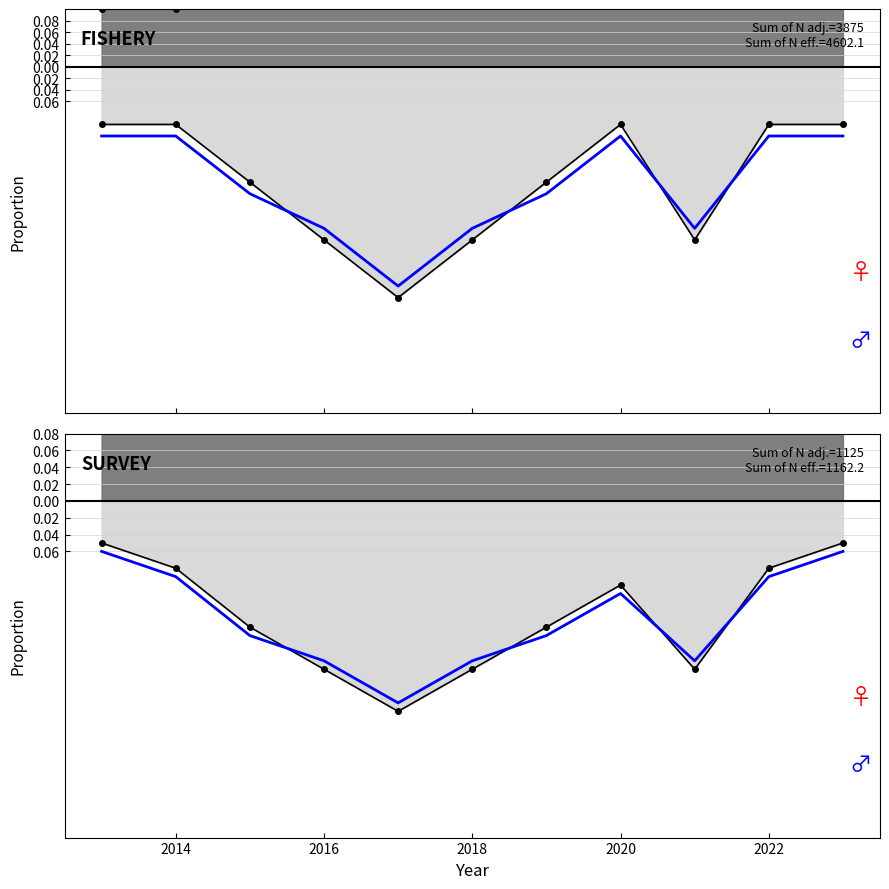

What is the difference between the maximum and minimum values in the male_proportion series?

0.3